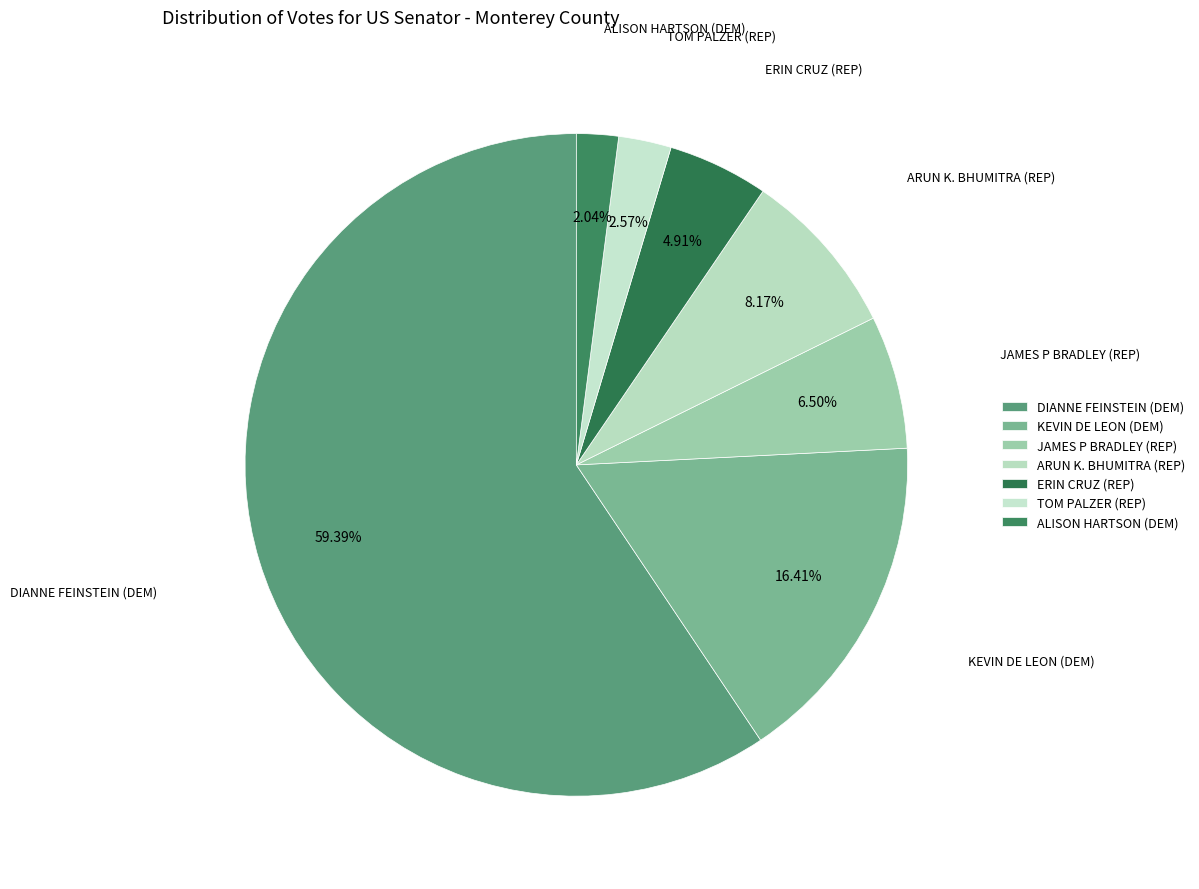

How many slices are in this pie chart?

7